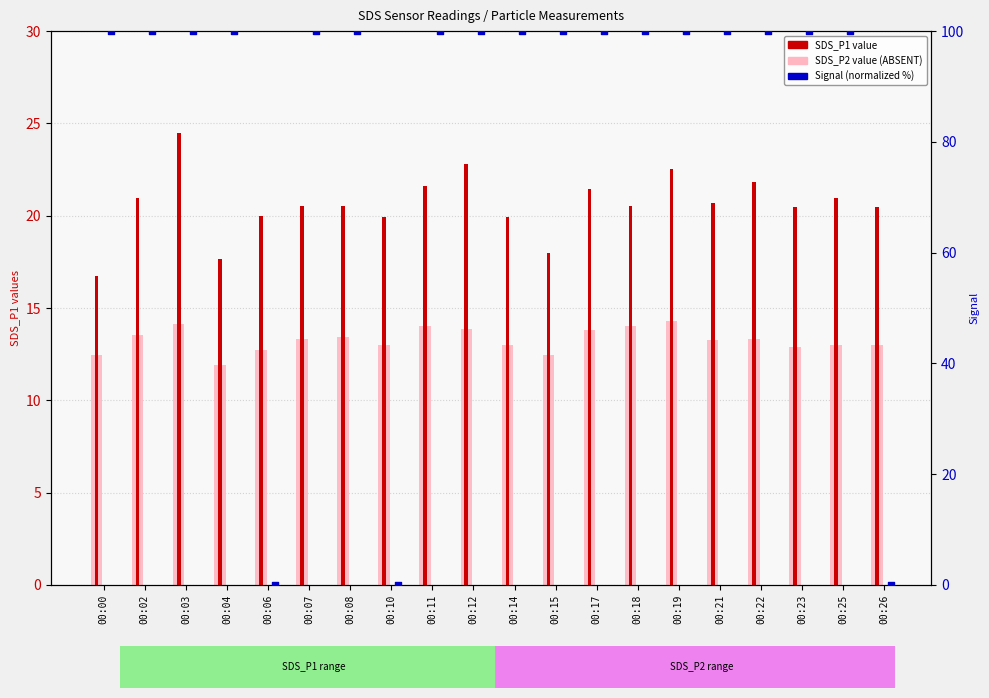

At how many categories does at least one series exceed 86?

17